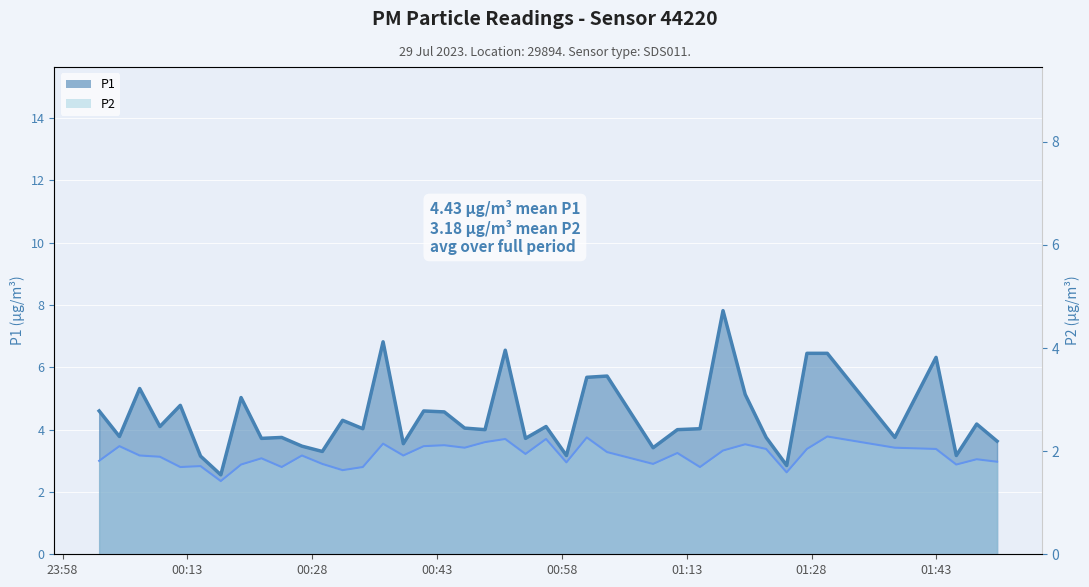

Which series has the largest total across all categories?

P1